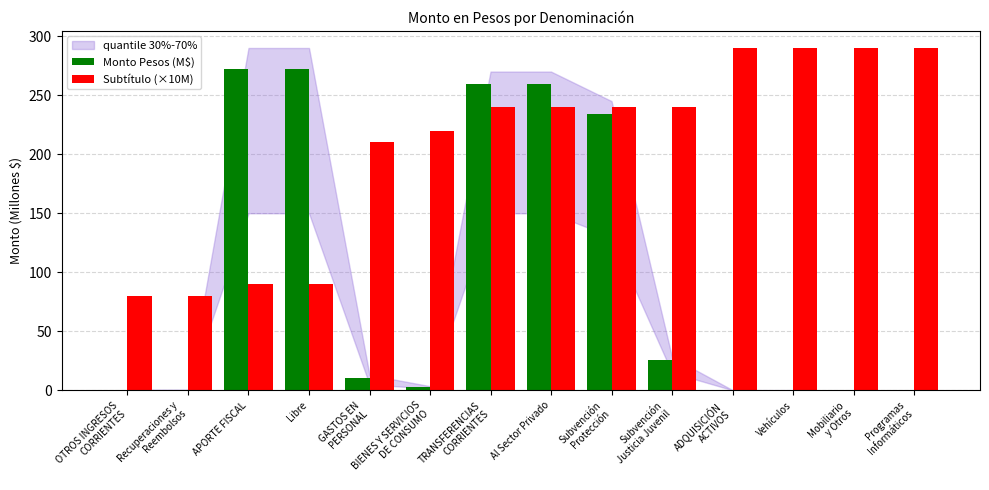

How many data points in Monto Pesos (M$) are above 10?

7